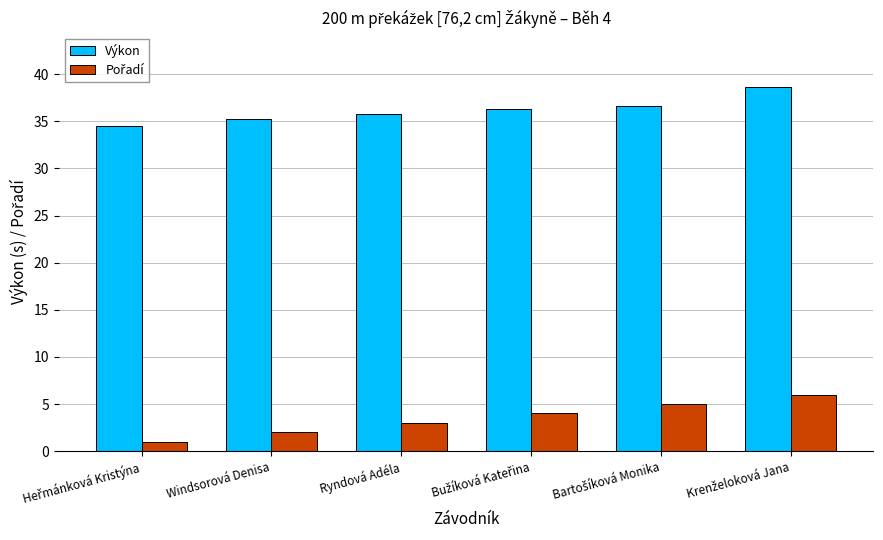

What is the highest value of the Výkon series?

38.6